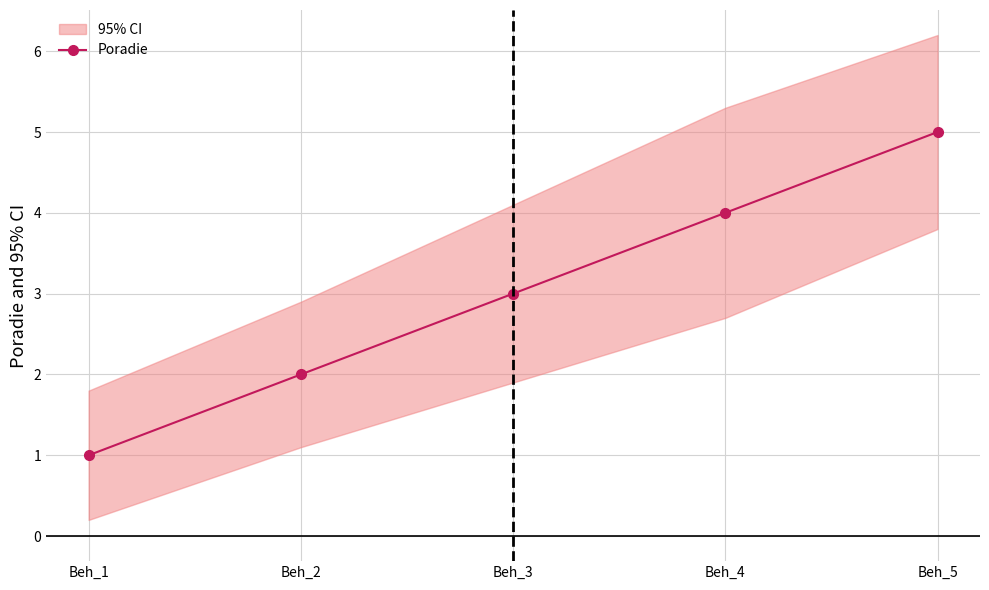

Between Beh_3 and Beh_5, which is larger?

Beh_5